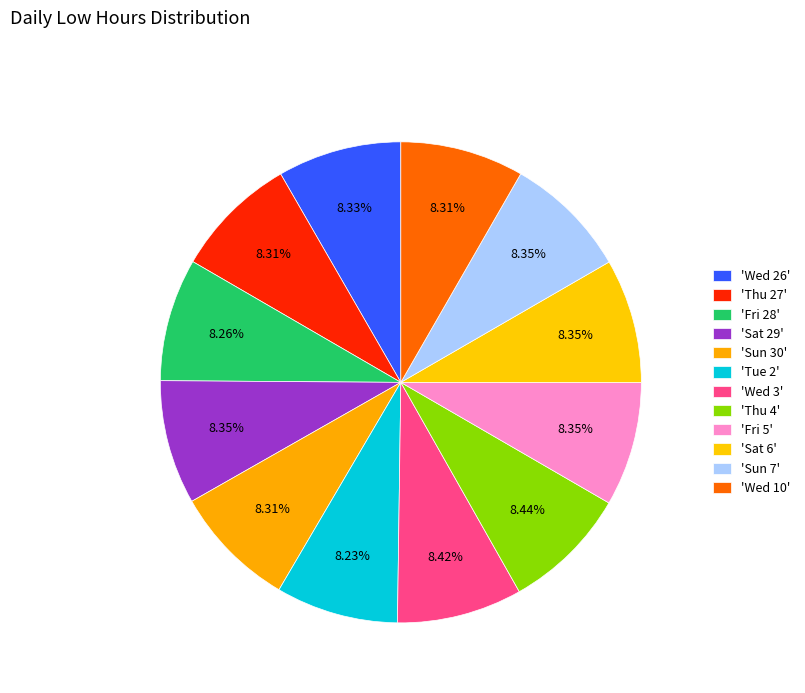

Count the number of slices in the pie.

12